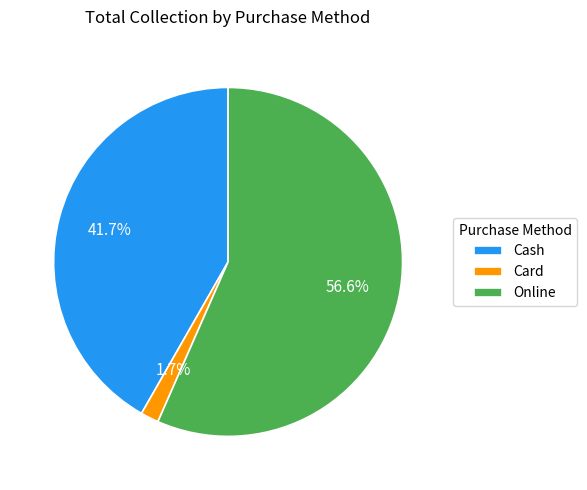

Combined, what portion of the pie is Online and Cash?

98.3%